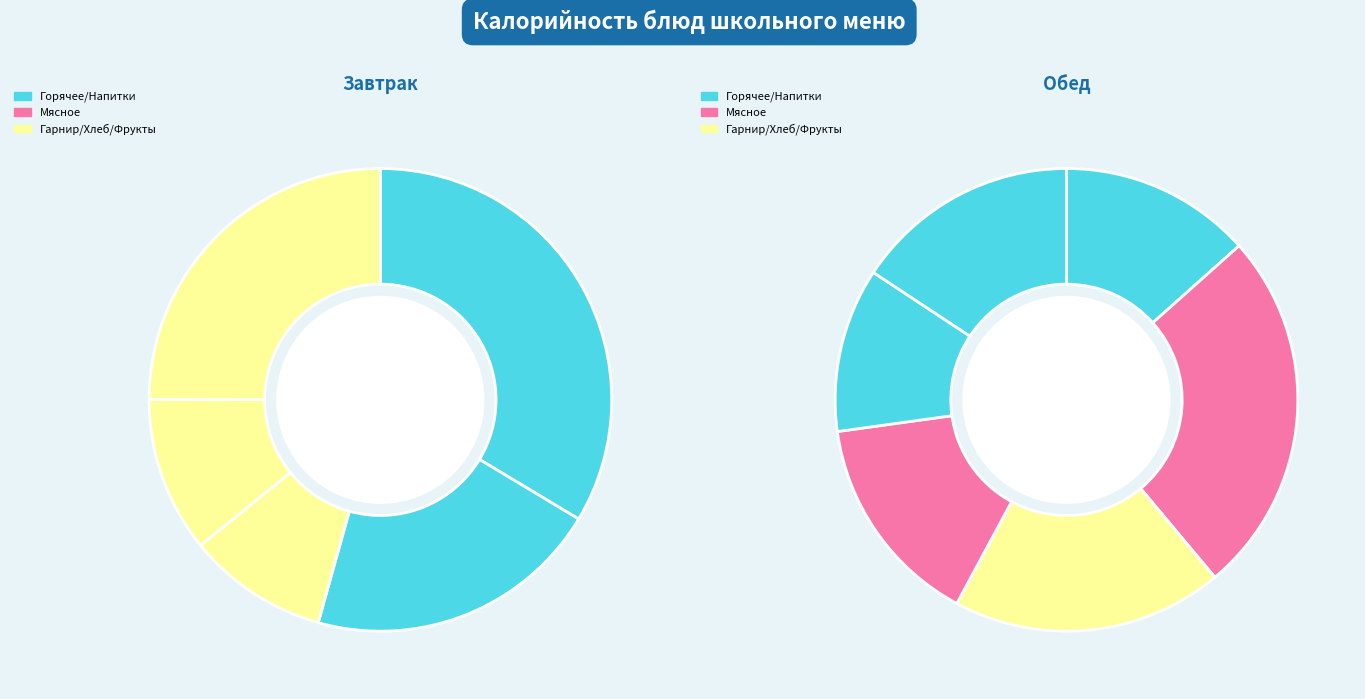

How many slices are in this pie chart?

11